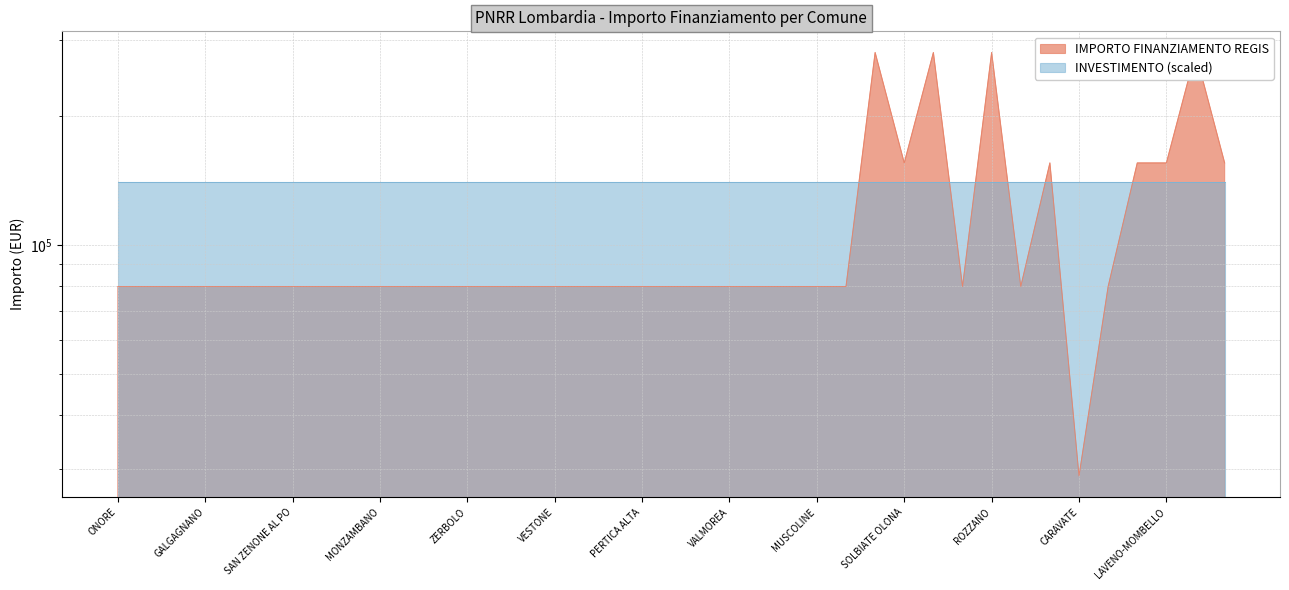

Rank the categories by value from lowest to highest.

CARAVATE, ONORE, COSTA SERINA, VERNATE, GALGAGNANO, PADERNO DADDA, BRALLO DI PREGOLA, SAN ZENONE AL PO, PONTIROLO NUOVO, PIEVE FISSIRAGA, MONZAMBANO, SUARDI, CAVRIANA, ZERBOLO, PROVAGLIO VAL SABBIA, MORAZZONE, VESTONE, ROE VOLCIANO, RONCELLO, PERTICA ALTA, ENDINE GAIANO, NUVOLERA, VALMOREA, PREMOLO, BAGOLINO, MUSCOLINE, SABBIONETA, SUELLO, CORTE DE CORTESI CON CIGNONE, RANCIO VALCUVIA, SOLBIATE OLONA, SANNAZZARO DE BURGONDI, SPIRANO, LAVENO-MOMBELLO, CISLIANO, DESIO, LAINATE, ROZZANO, MONTICHIARI